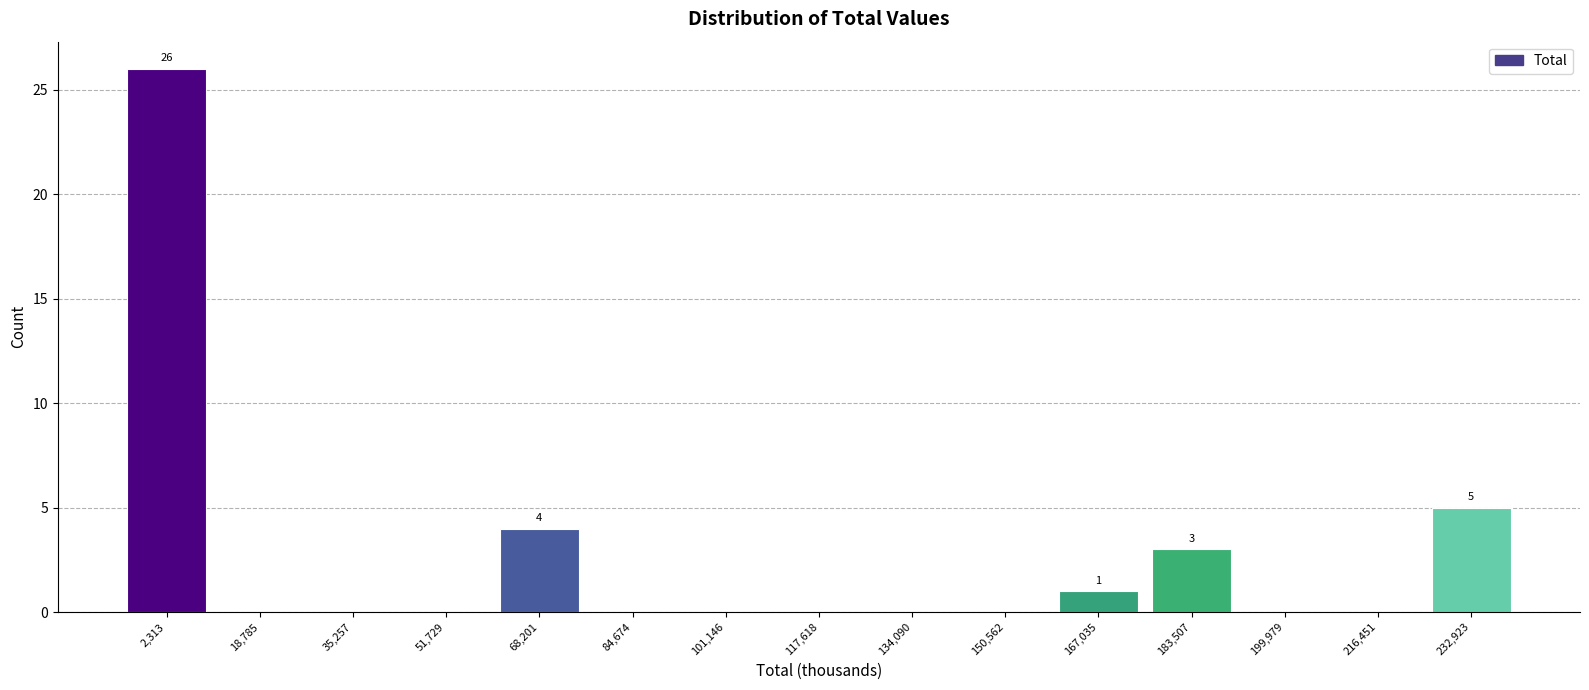

Reading right to left, list all the values displayed in this chart.

232,923=5	216,451=0	199,979=0	183,507=3	167,035=1	150,562=0	134,090=0	117,618=0	101,146=0	84,674=0	68,201=4	51,729=0	35,257=0	18,785=0	2,313=26